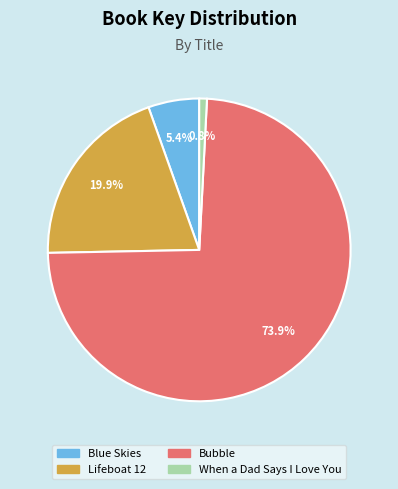

To the nearest percent, what is the average slice percentage?

25%